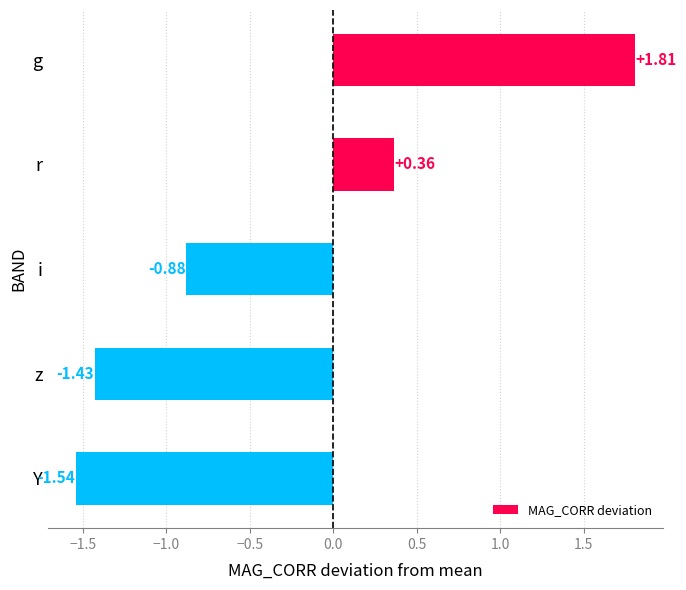

What is the label of the 3rd bar from the top?

i